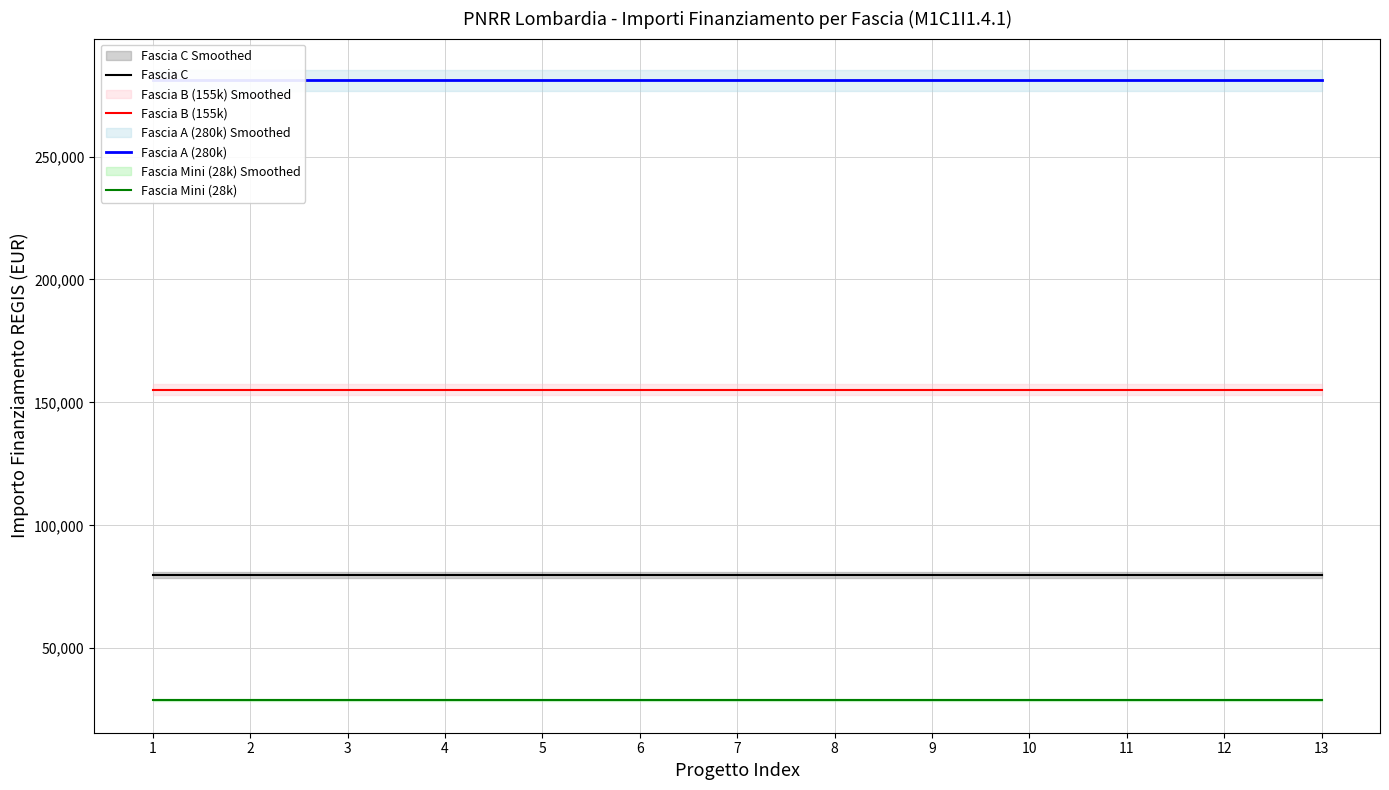

Reading left to right, extract all data points from this chart.

Fascia C: 1=79922	2=79922	3=79922	4=79922	5=79922	6=79922	7=79922	8=79922	9=79922	10=79922	11=79922	12=79922	13=79922
Fascia B (155k): 1=155234	2=155234	3=155234	4=155234	5=155234	6=155234	7=155234	8=155234	9=155234	10=155234	11=155234	12=155234	13=155234
Fascia A (280k): 1=280932	2=280932	3=280932	4=280932	5=280932	6=280932	7=280932	8=280932	9=280932	10=280932	11=280932	12=280932	13=280932
Fascia Mini (28k): 1=28902	2=28902	3=28902	4=28902	5=28902	6=28902	7=28902	8=28902	9=28902	10=28902	11=28902	12=28902	13=28902